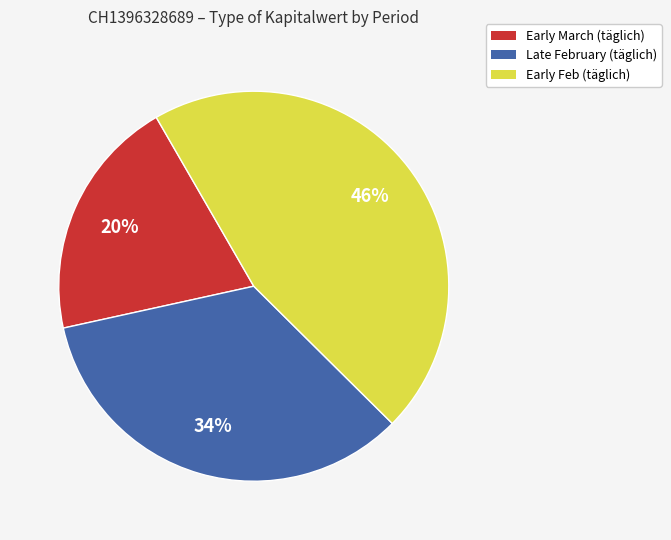

How many segments does this pie chart have?

3